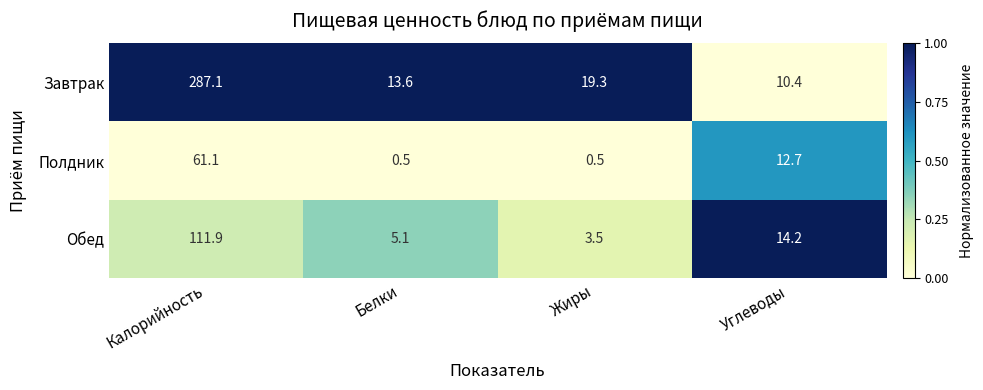

Reading left to right, extract all data points from this chart.

Завтрак: Калорийность=287.1	Белки=13.6	Жиры=19.3	Углеводы=10.4
Полдник: Калорийность=61.1	Белки=0.5	Жиры=0.5	Углеводы=12.7
Обед: Калорийность=111.9	Белки=5.1	Жиры=3.5	Углеводы=14.2